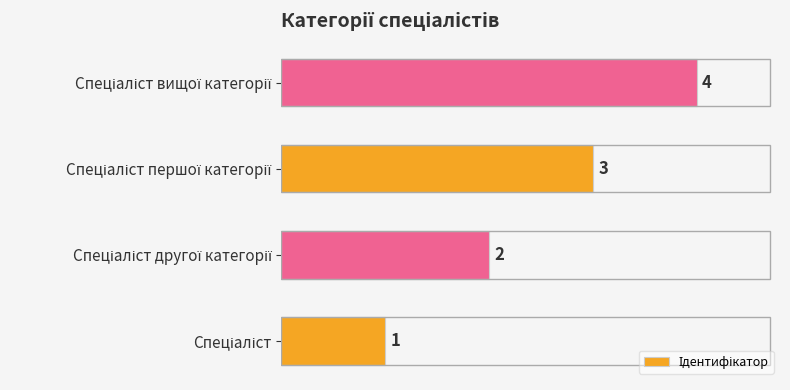

What is the greatest value displayed?

4